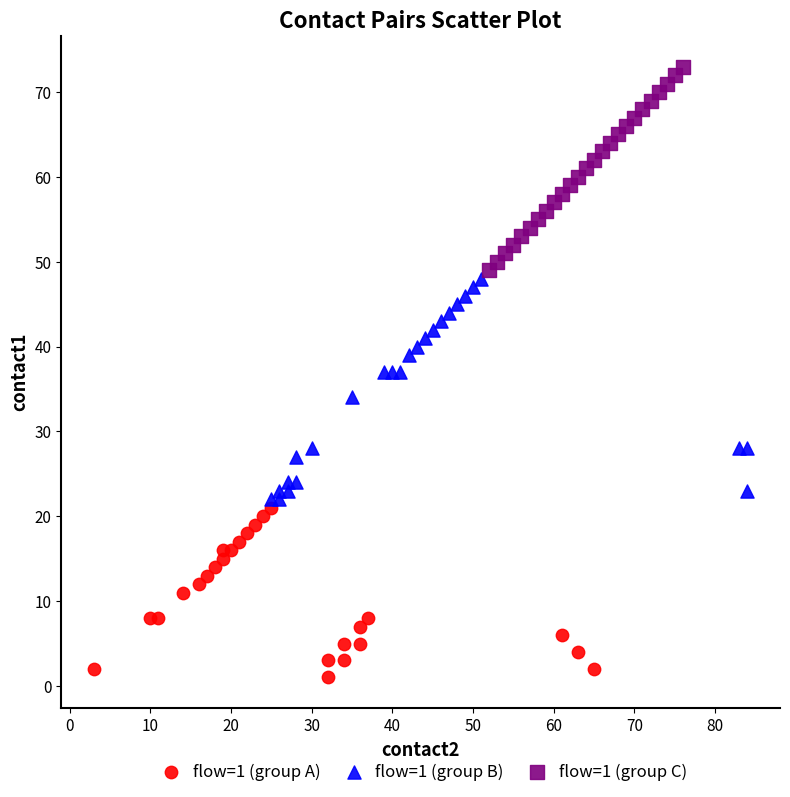

Which series contains the lowest Y value?

flow=1 (group A)